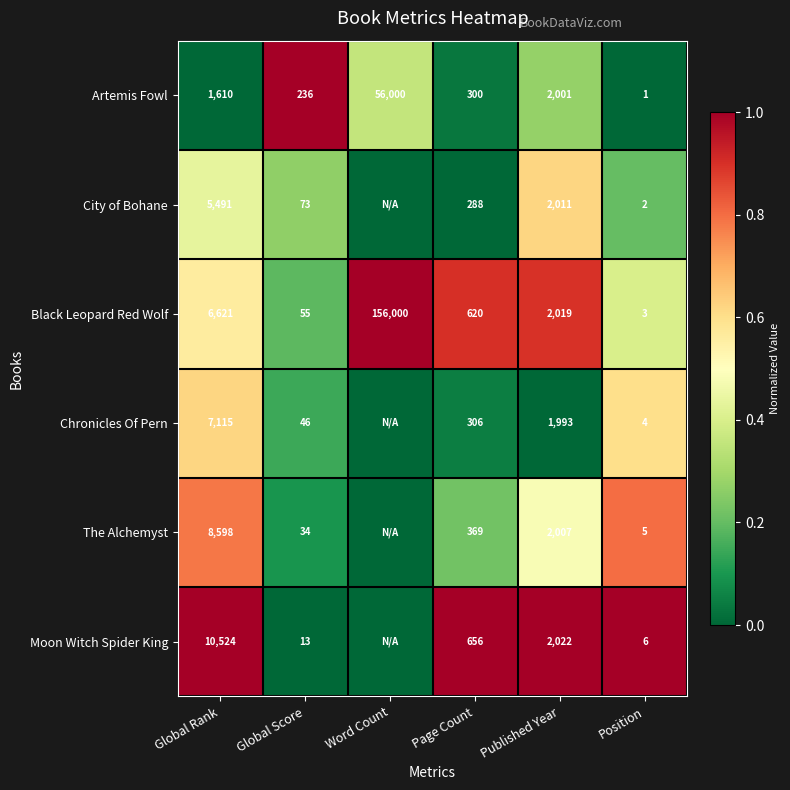

Where is Black Leopard Red Wolf nearest to the value 78001?

Global Rank